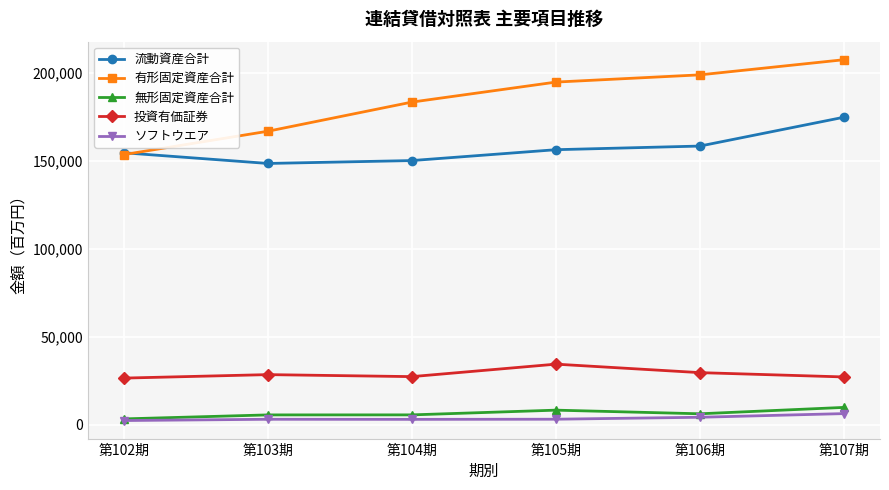

What position from the right is 第104期?

4